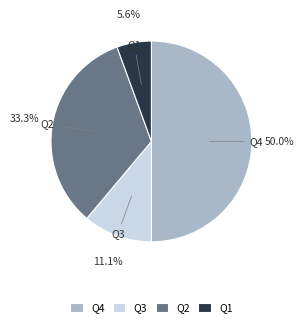

How many segments does this pie chart have?

4